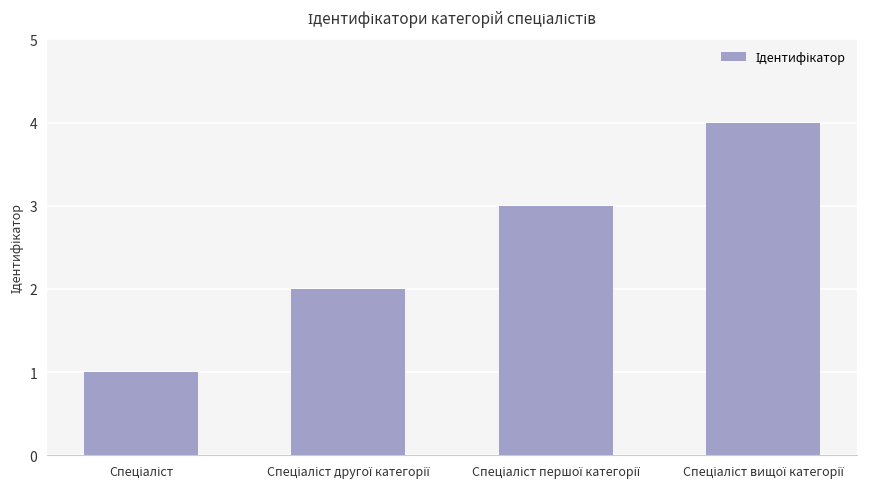

What is the maximum value shown in the chart?

4